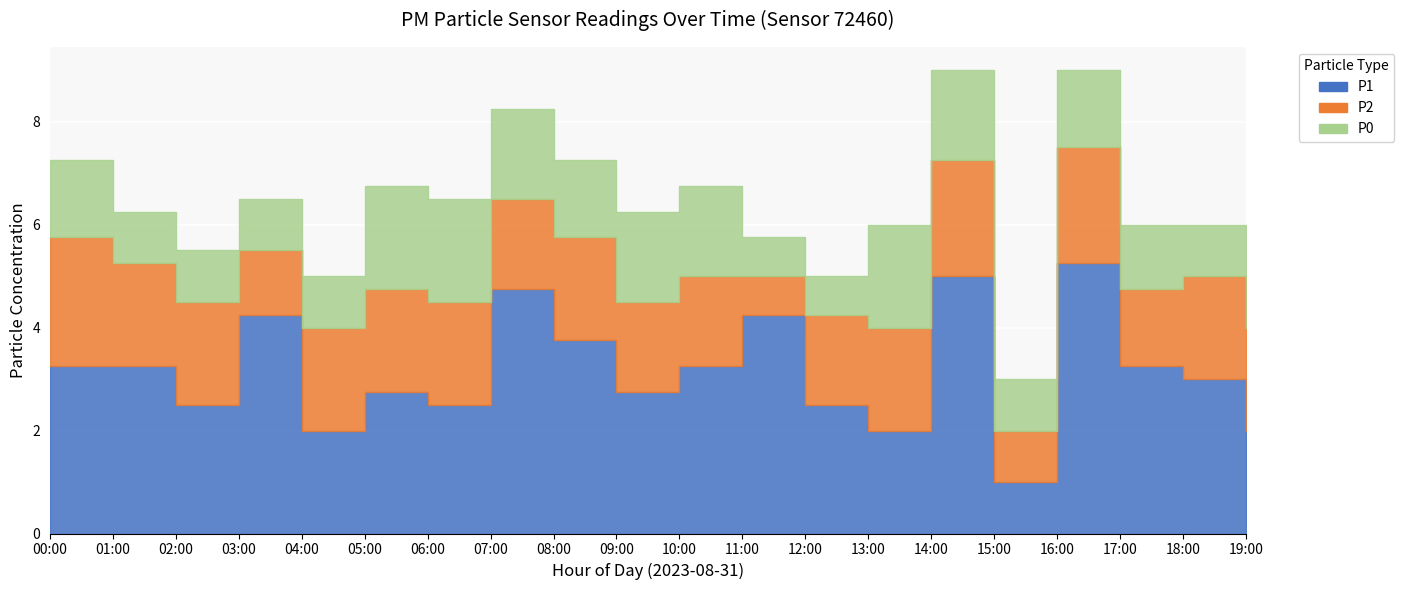

True or false: P1 and P2 cross at least once.

False